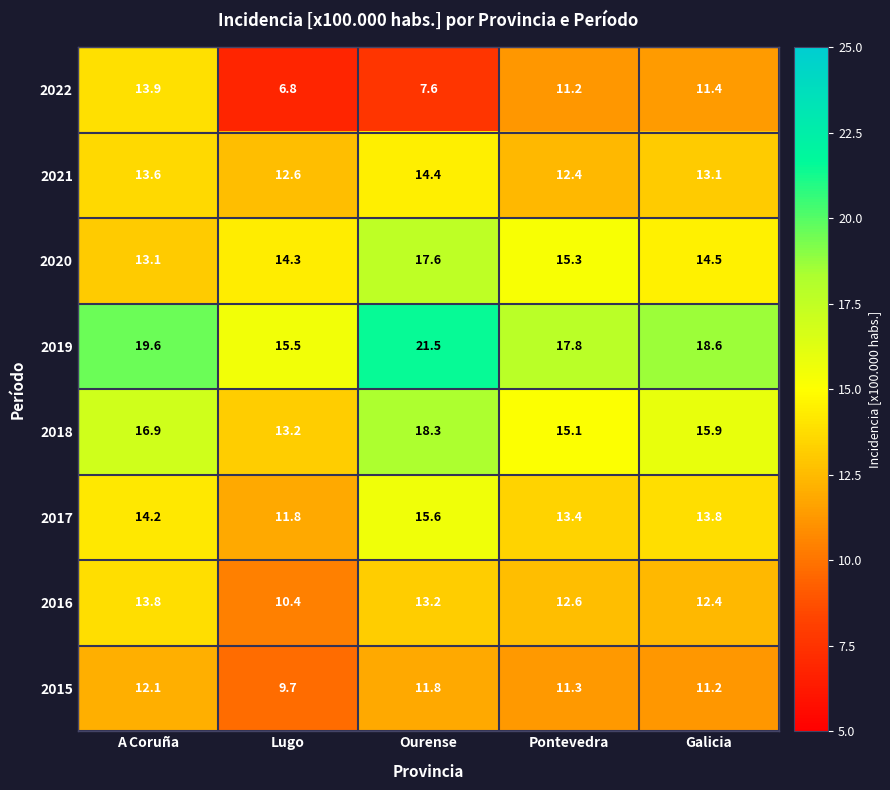

What is the maximum value shown in the chart?

21.5